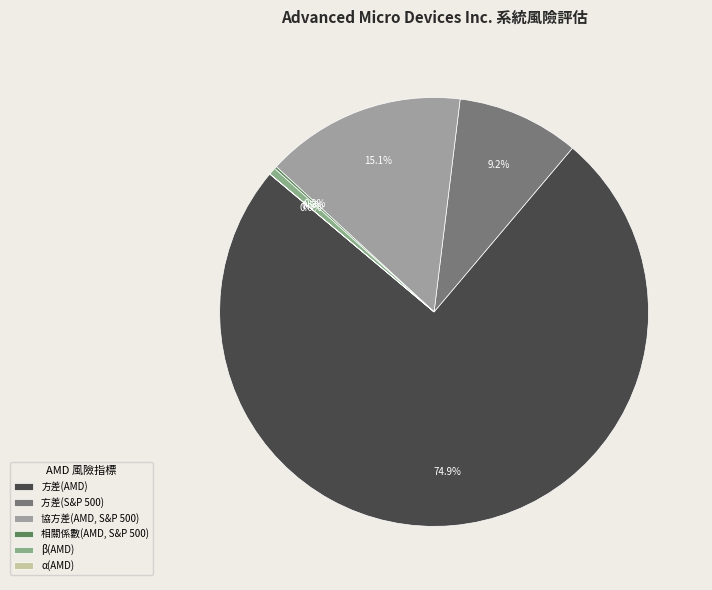

Do α(AMD) and 協方差(AMD, S&P 500) together represent more than half of the pie?

No